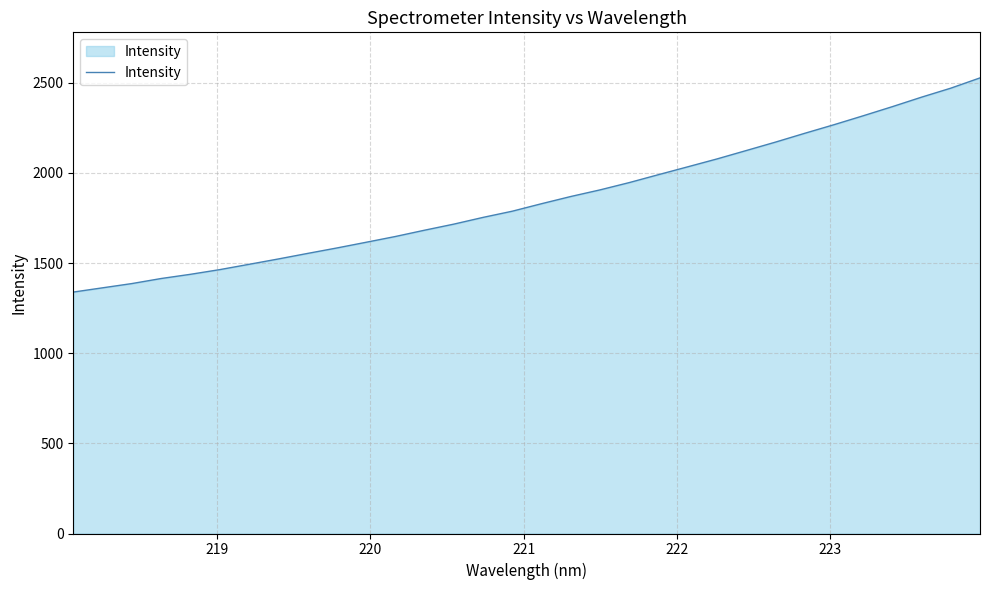

What is the difference between the maximum and minimum values?

1188.2